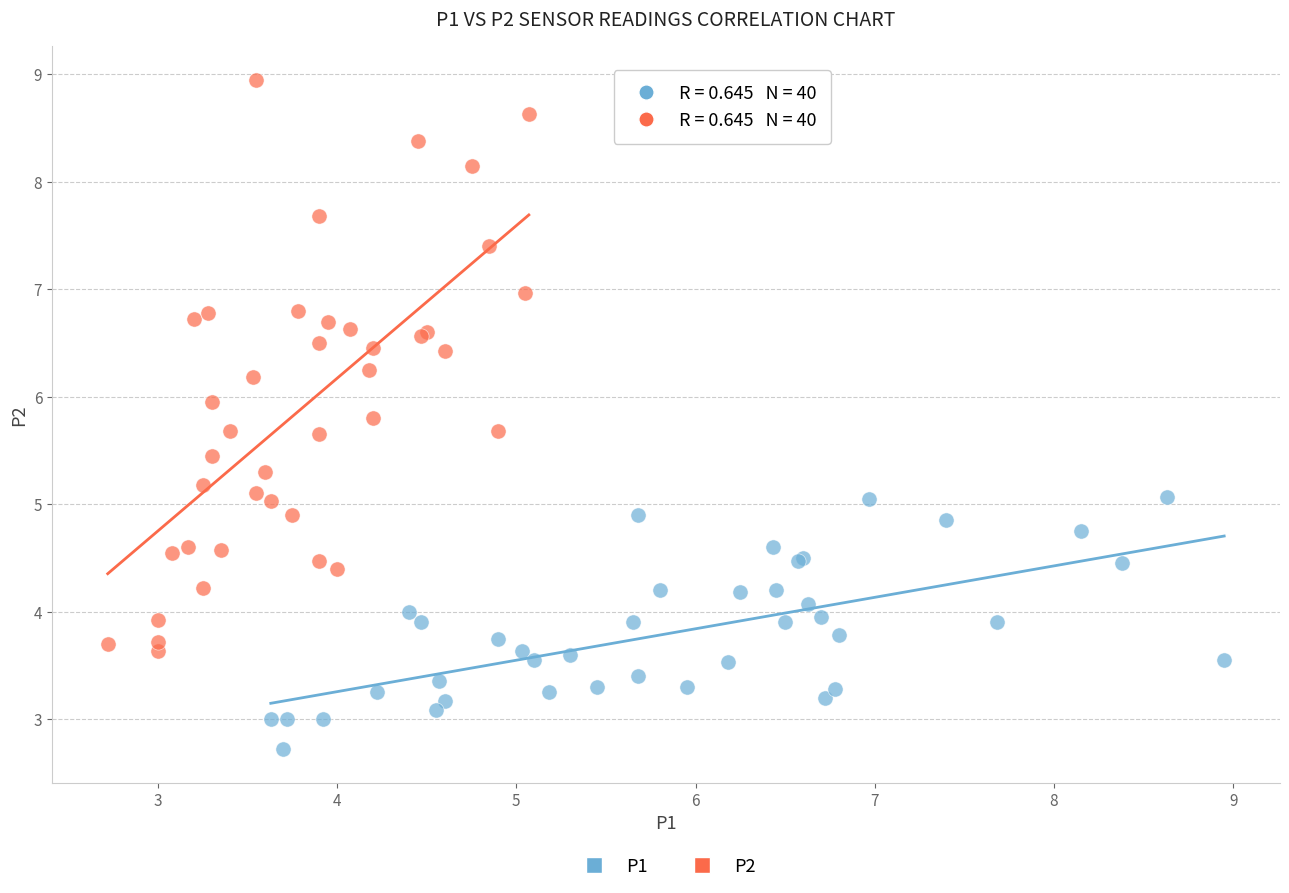

Which series has the largest Y range (max minus min)?

P2